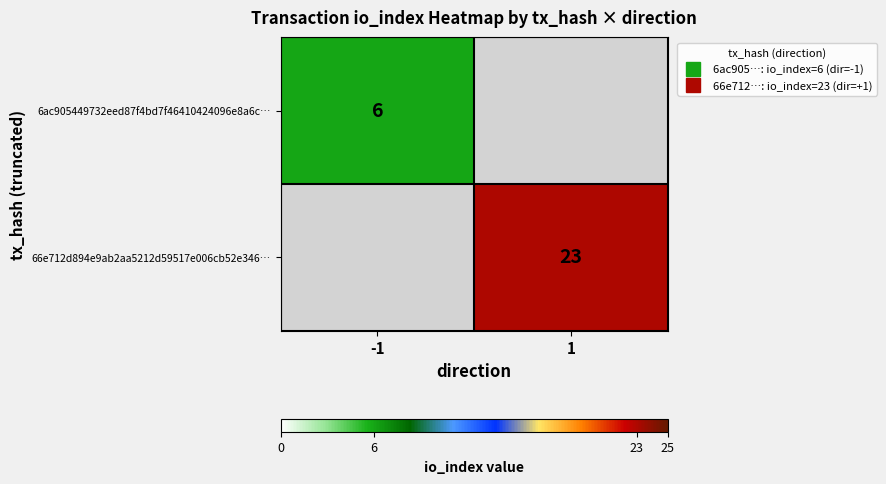

Which label corresponds to the smallest value in the chart?

-1